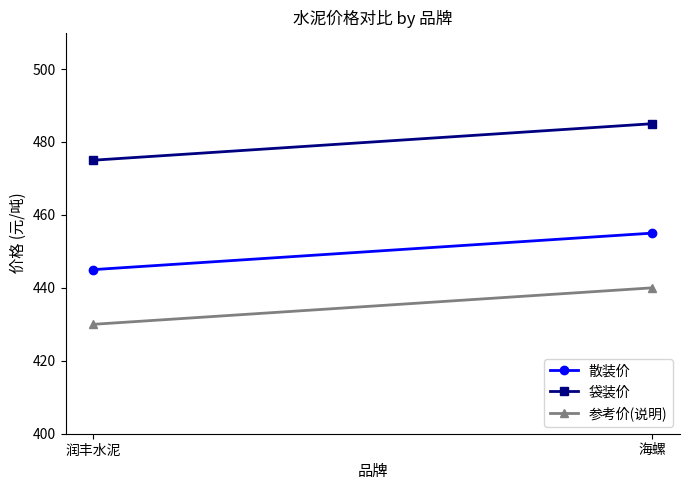

Is this an area chart (filled region under the line)?

No